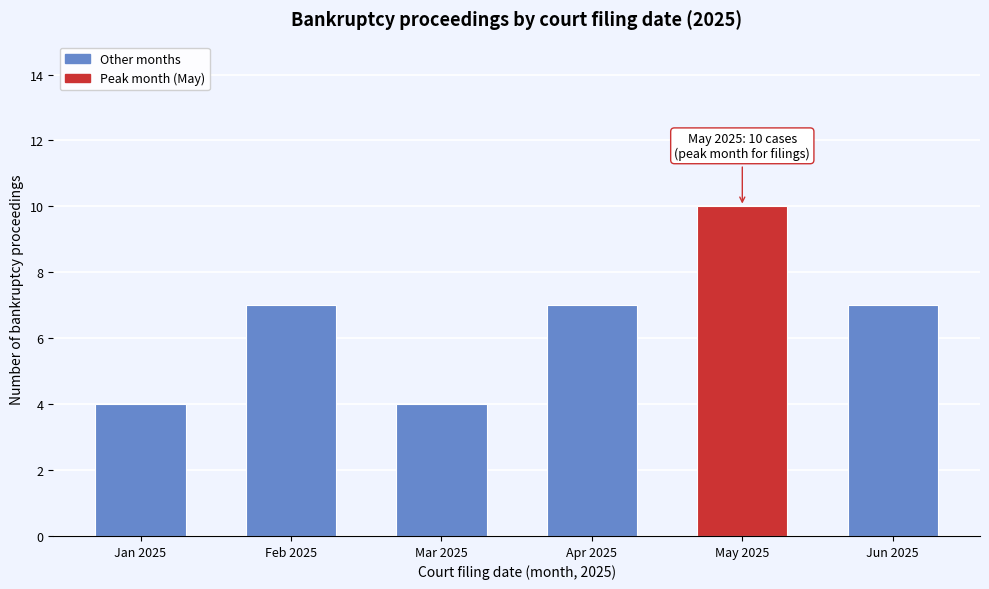

Reading left to right, extract all data points from this chart.

4	7	4	7	10	7